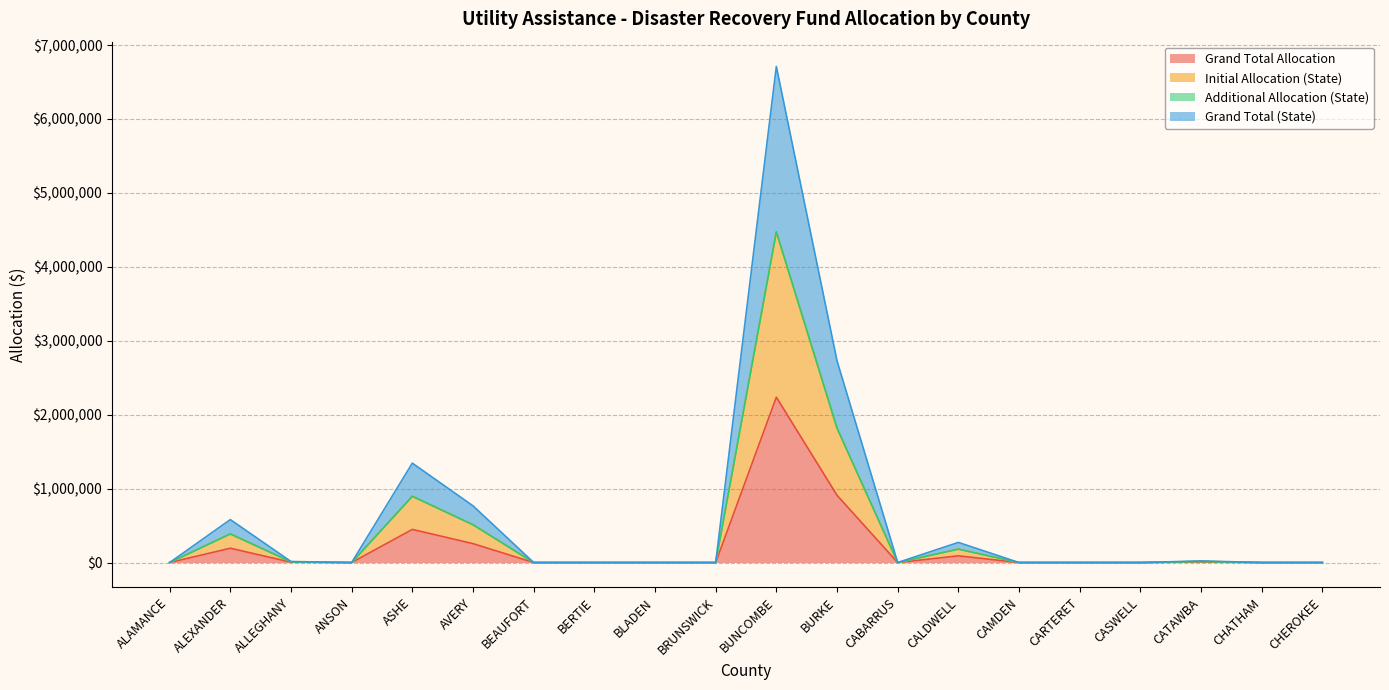

Which category has the highest value in the Initial Allocation (State) series?

BUNCOMBE